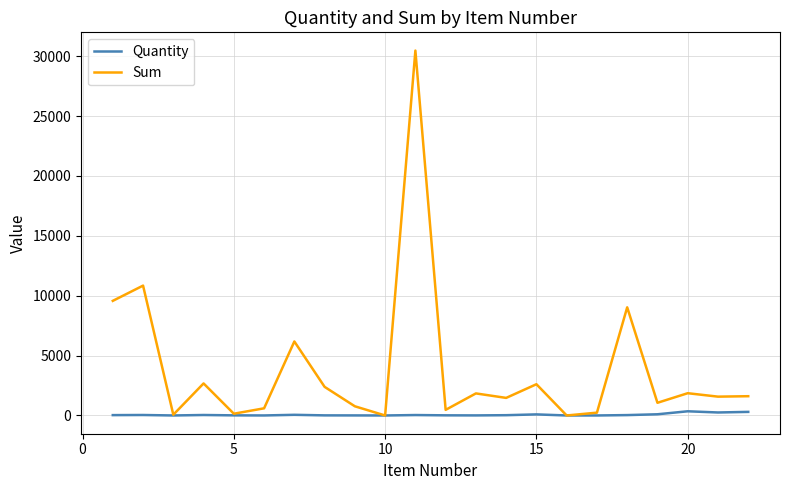

What is the maximum value shown in the chart?

30465.2